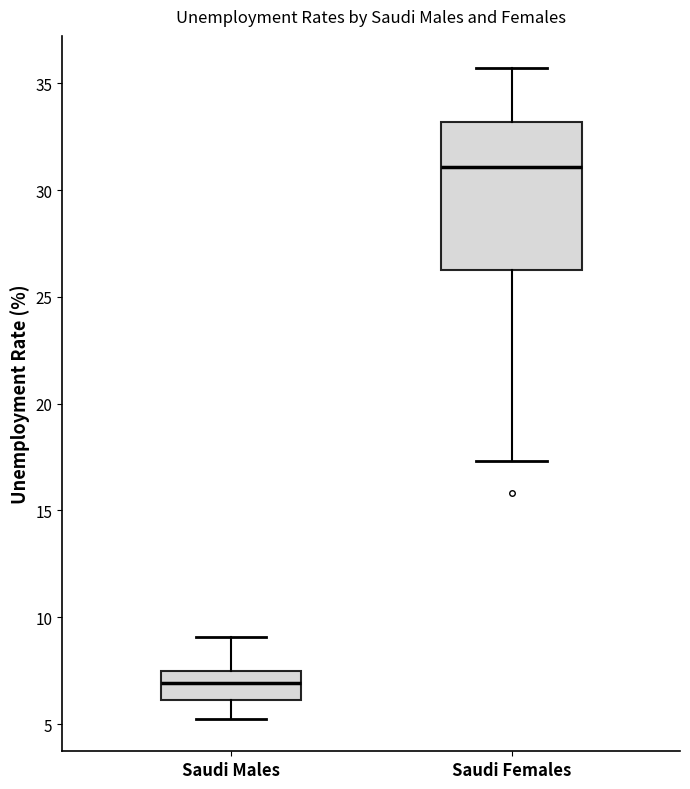

Reading left to right, transcribe this box plot: for each box, give where its median line is, the range the box spans, and where its two whiskers end, as read against the y-axis. The values are not printed on the chart, so give them approximately, as read against the axis.

Saudi Males: median 7.0, box 6.0 to 7.5, whiskers 5.5 to 9.0
Saudi Females: median 31.0, box 26.5 to 33.0, whiskers 17.5 to 35.5